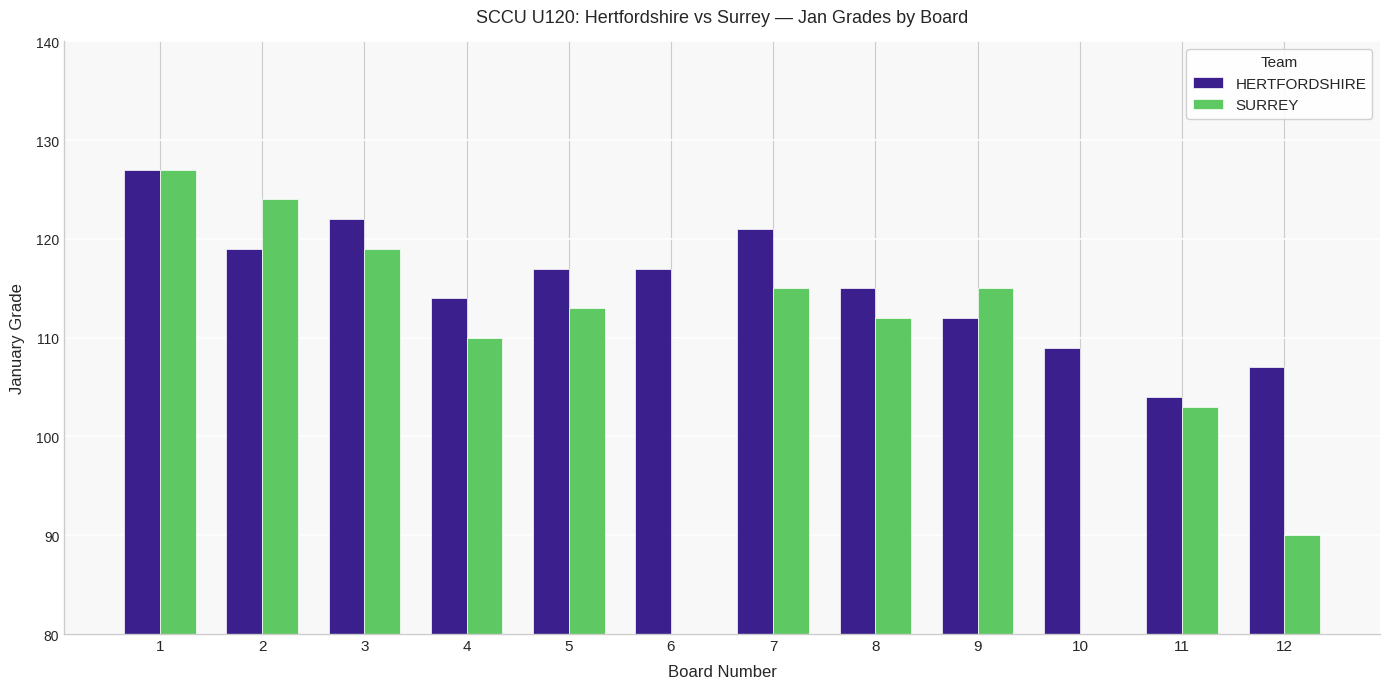

What is the sum of the HERTFORDSHIRE values at 10 and 1?

236